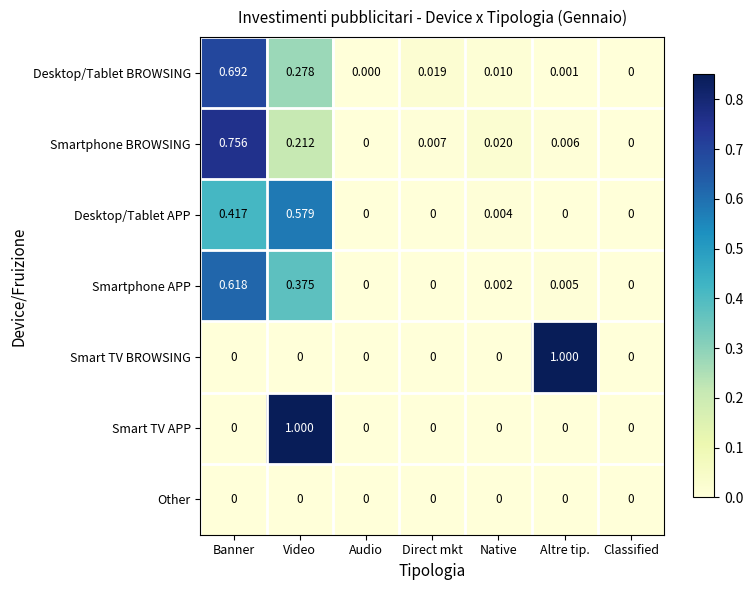

Between Video and Native, which series saw the biggest shift?

Smart TV APP